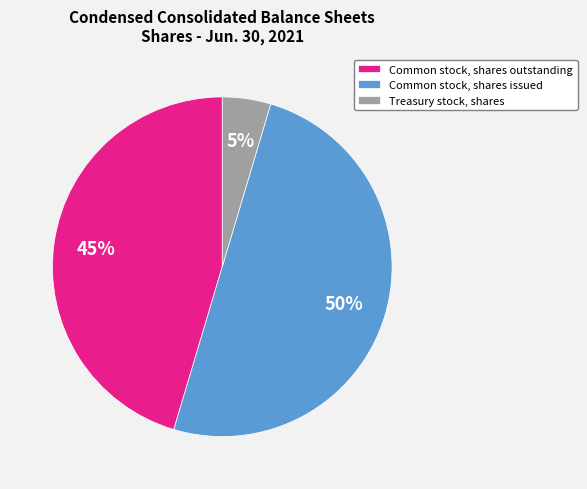

Rank the categories by value from lowest to highest.

Treasury stock, shares, Common stock, shares outstanding, Common stock, shares issued